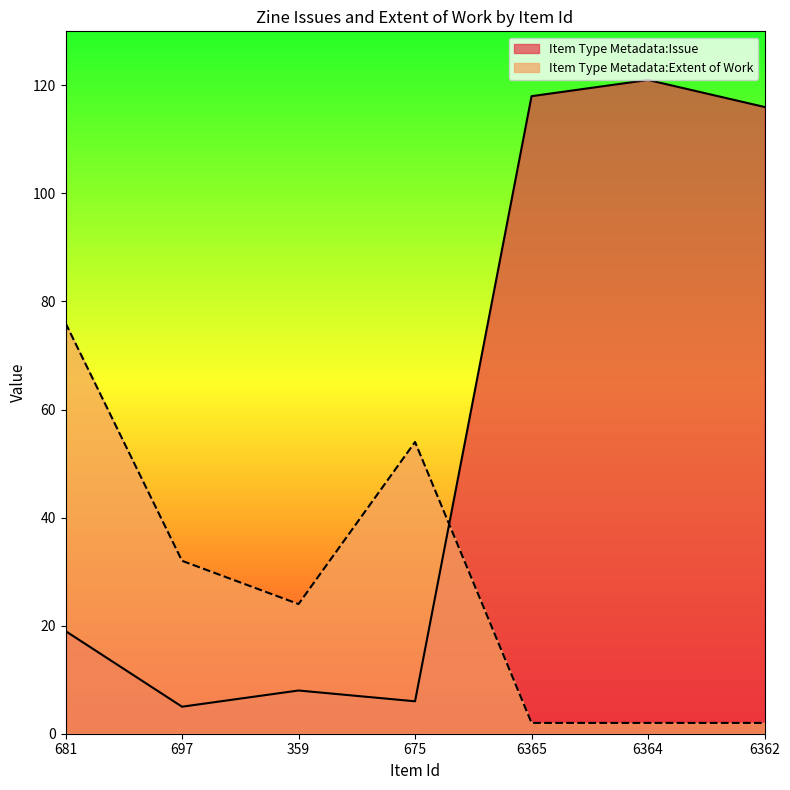

How many Item Type Metadata:Extent of Work values are between 2 and 54?

6